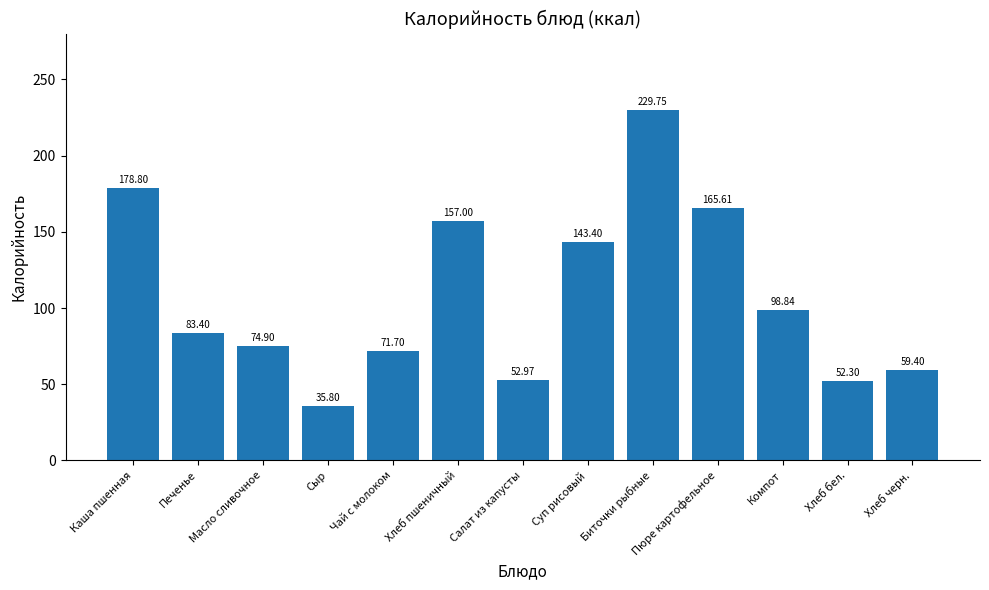

List the labels in order of value, largest first.

Биточки рыбные, Каша пшенная, Пюре картофельное, Хлеб пшеничный, Суп рисовый, Компот, Печенье, Масло сливочное, Чай с молоком, Хлеб черн., Салат из капусты, Хлеб бел., Сыр